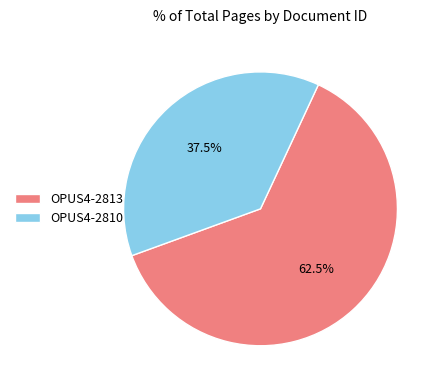

Count the number of slices in the pie.

2